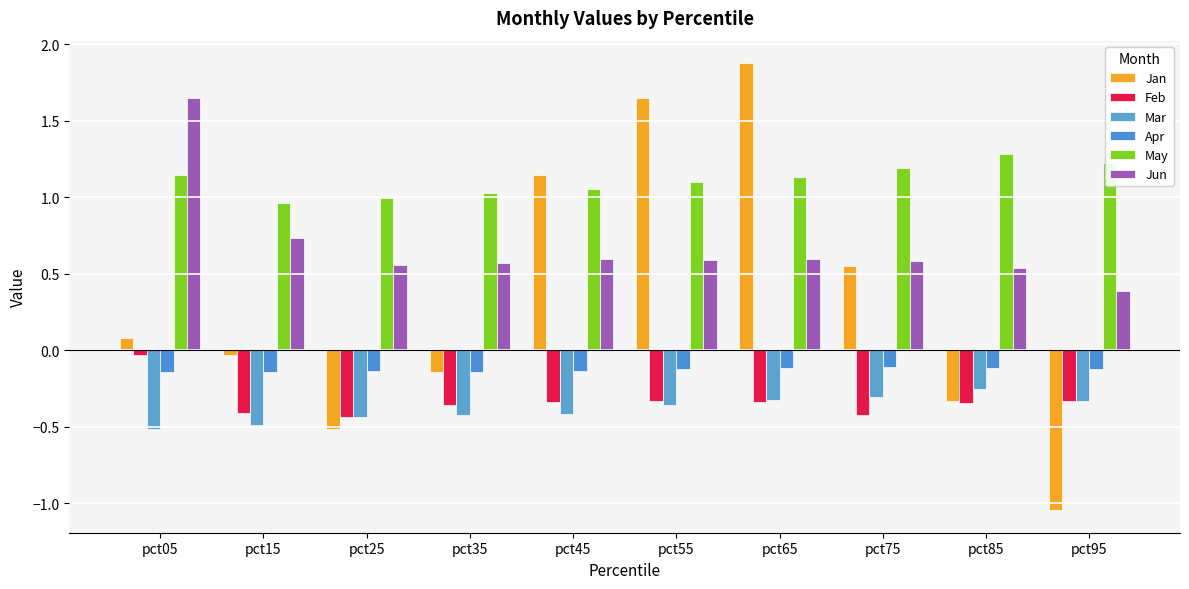

Where is Jan nearest to the value 0?

pct15